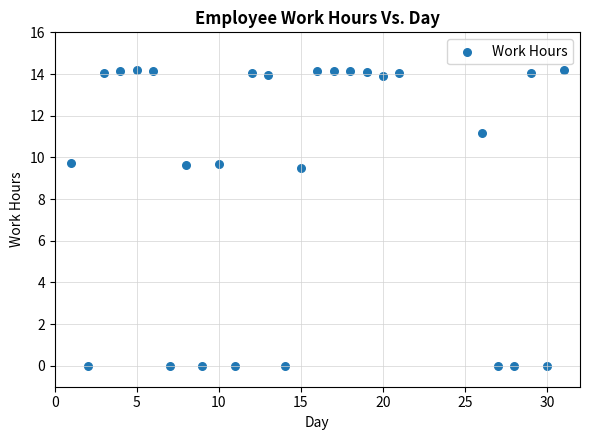

What is the range of Y values (max minus min)?

14.2